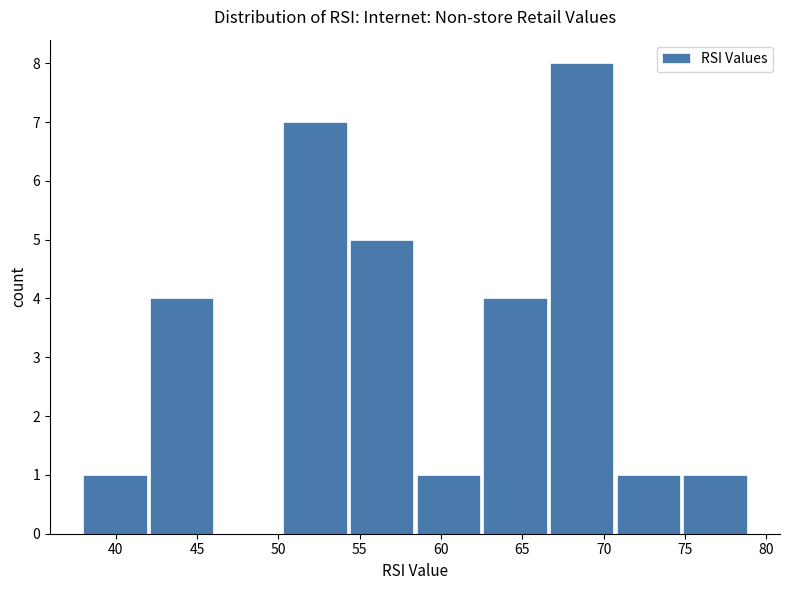

Reading left to right, list every bar in this chart as the range it spans on the x-axis followed by its height. Neither the bar edges nor the heights are printed on the chart, so give them approximately, as read against the axes.

37.9 to 42.0: 1
42.0 to 46.1: 4
46.1 to 50.2: 0
50.2 to 54.3: 7
54.3 to 58.4: 5
58.4 to 62.5: 1
62.5 to 66.6: 4
66.6 to 70.7: 8
70.7 to 74.8: 1
74.8 to 78.9: 1